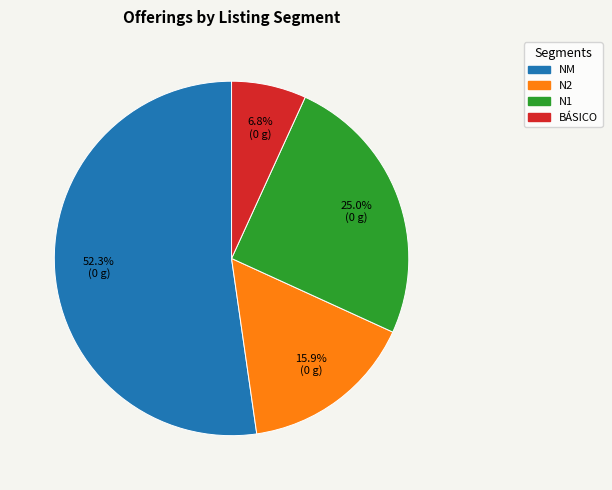

Does any single category account for the majority?

Yes